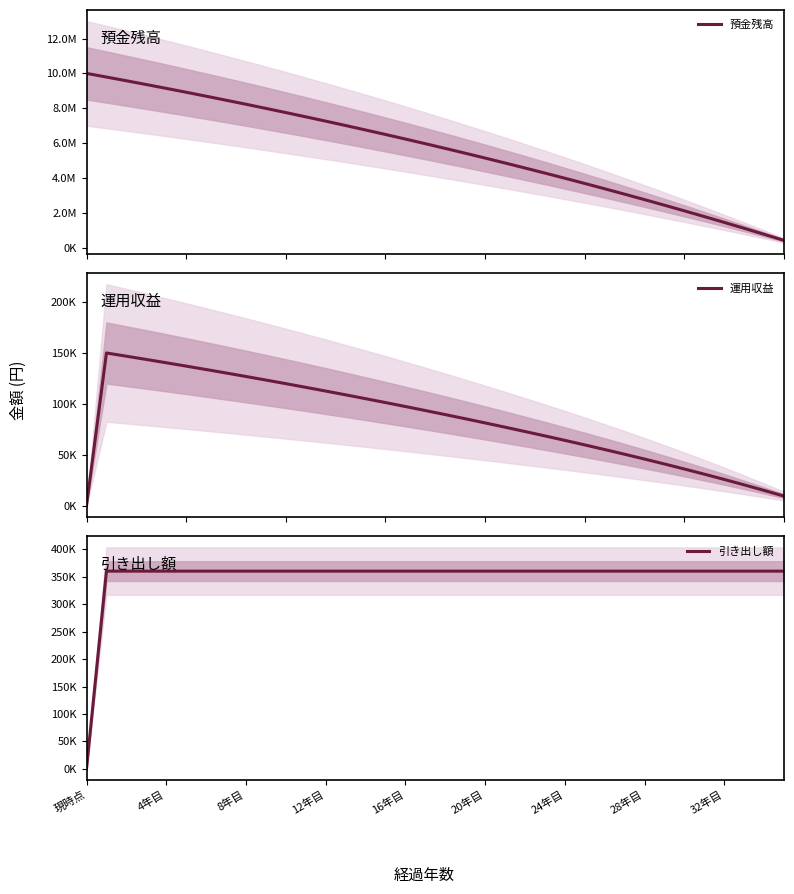

True or false: 引き出し額 has more than 2 interior local peaks.

False